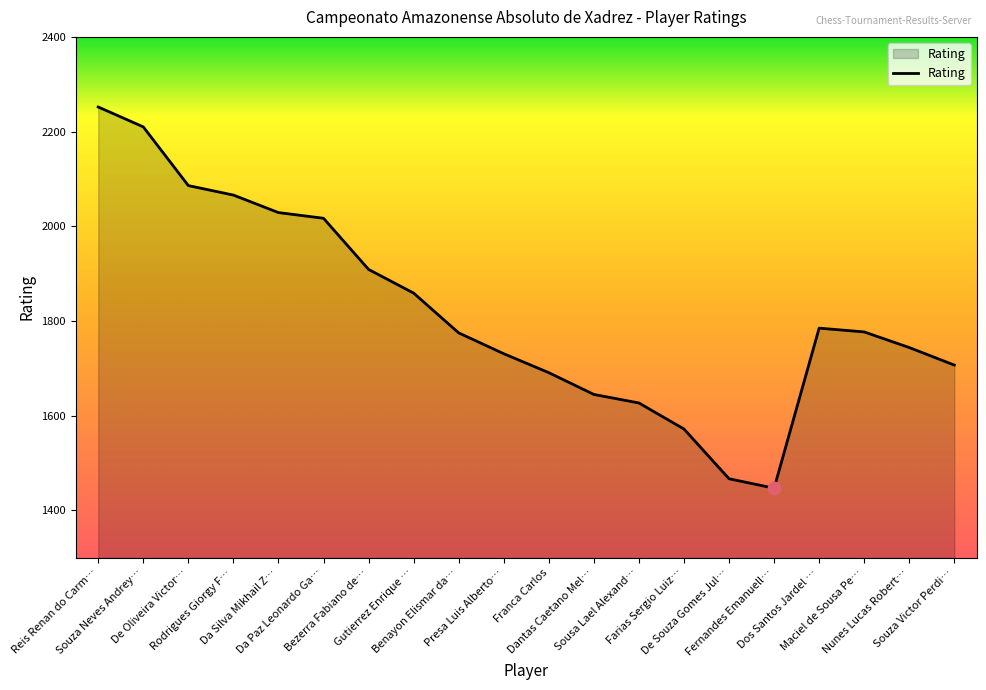

What is the greatest value displayed?

2252